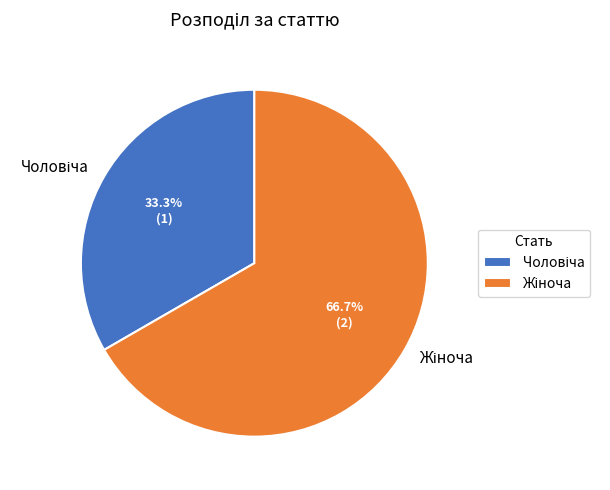

Is there any slice that represents more than half of the pie?

Yes